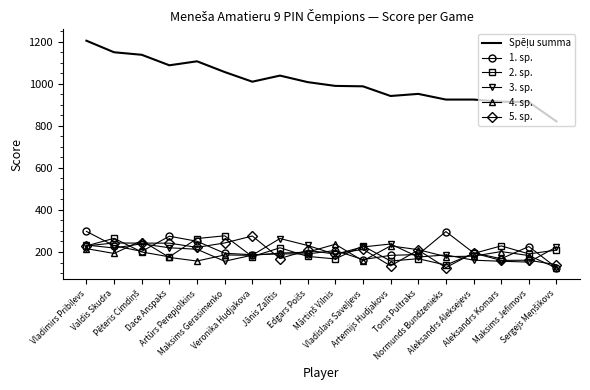

What is the minimum value for 5. sp.?

126